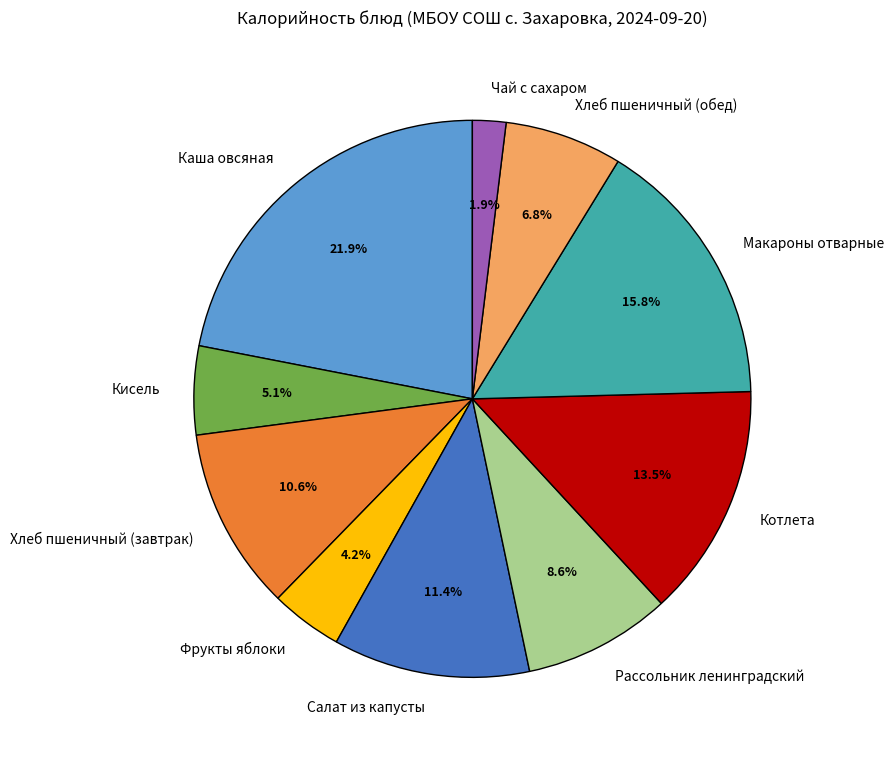

To the nearest percent, what percentage of the pie is Макароны отварные?

16%